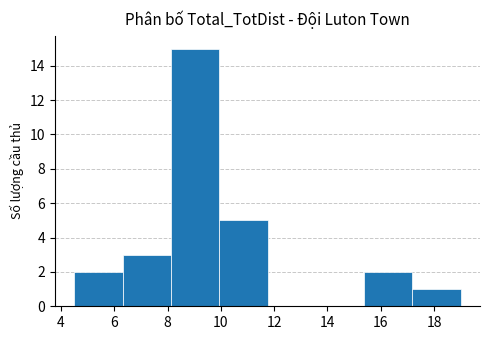

Reading left to right, list every bar in this chart as the range it spans on the x-axis followed by its height. Neither the bar edges nor the heights are printed on the chart, so give them approximately, as read against the axes.

4.6 to 6.4: 2
6.4 to 8.2: 3
8.2 to 10.0: 15
10.0 to 11.8: 5
11.8 to 13.6: 0
13.6 to 15.4: 0
15.4 to 17.2: 2
17.2 to 19.0: 1